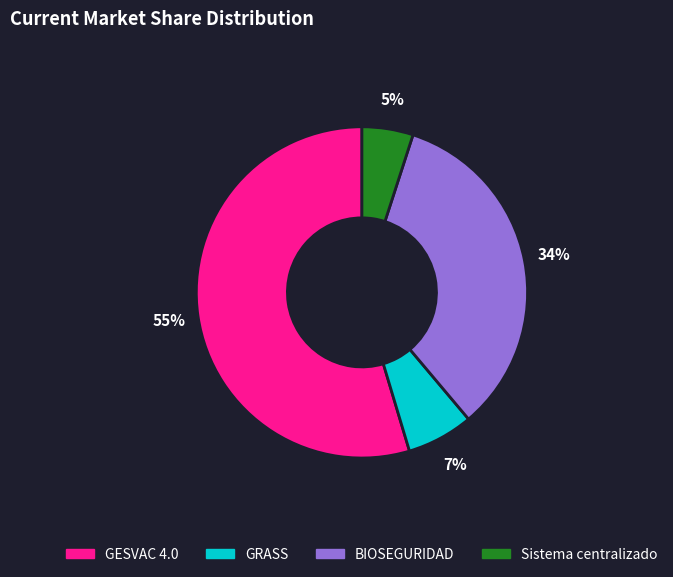

How many slices are in this pie chart?

4